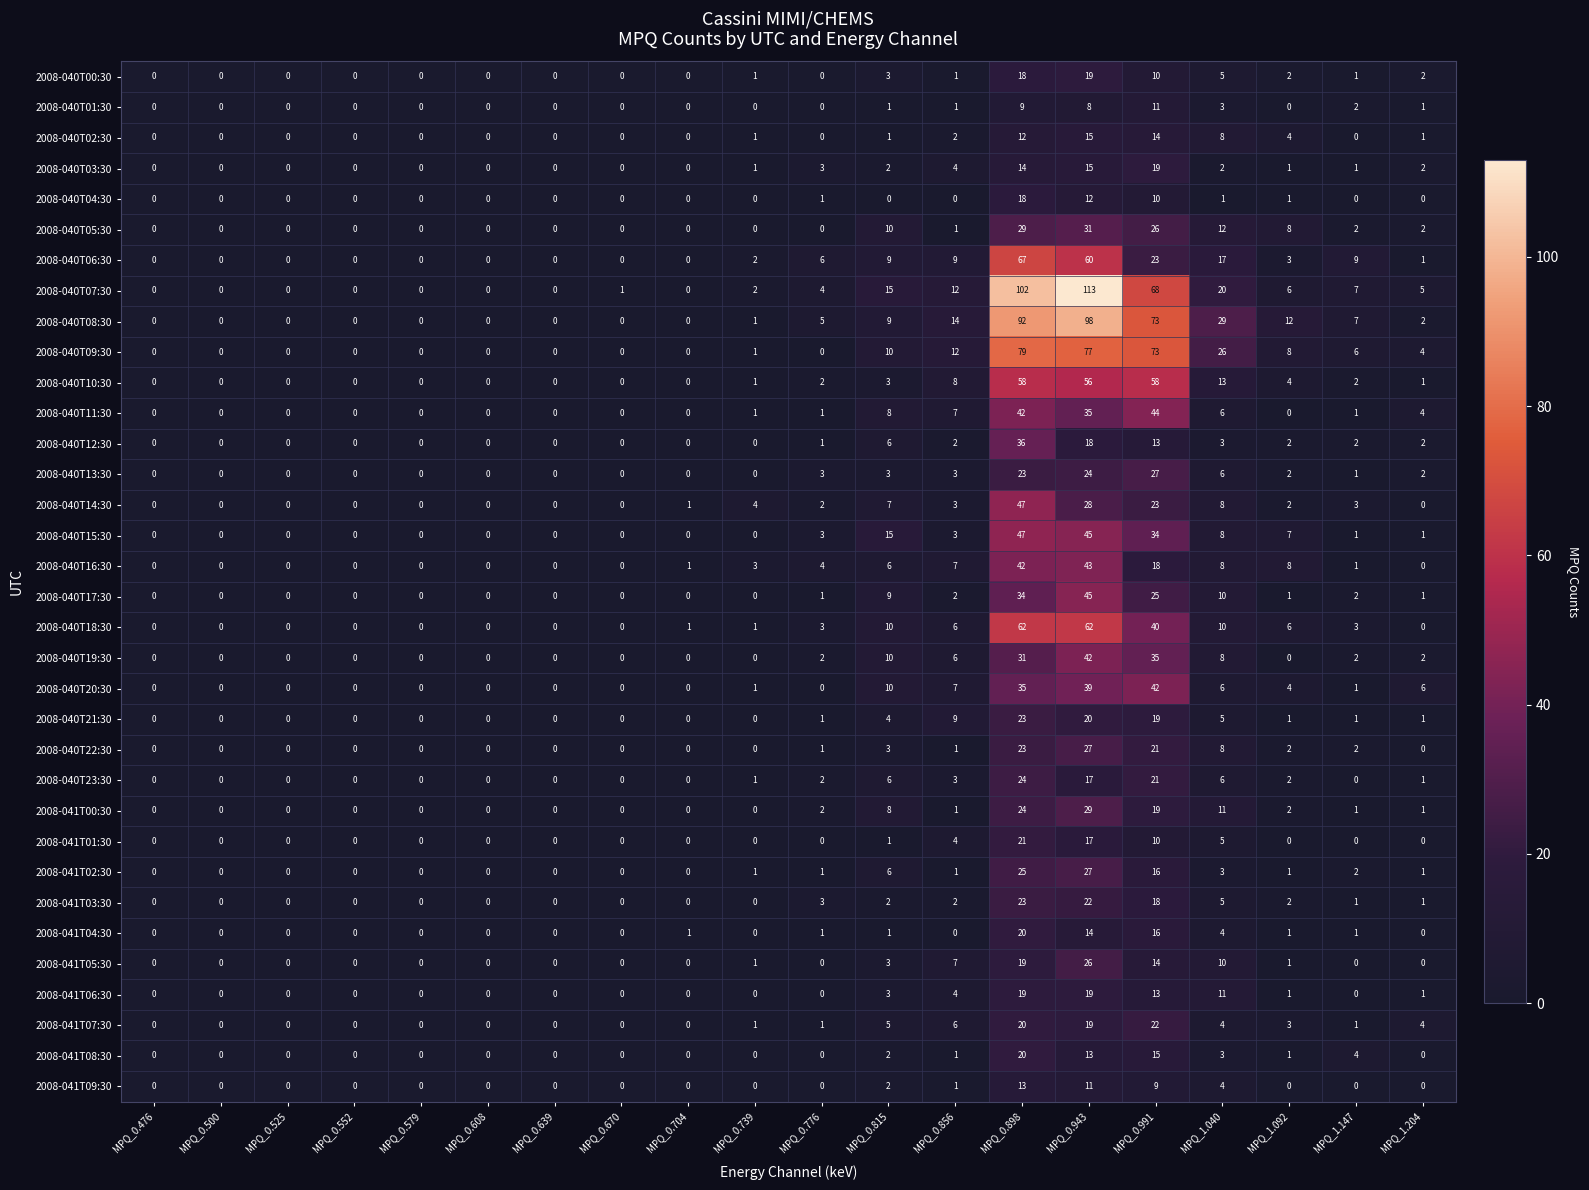

What is the total value across all series at MPQ_1.204?

49